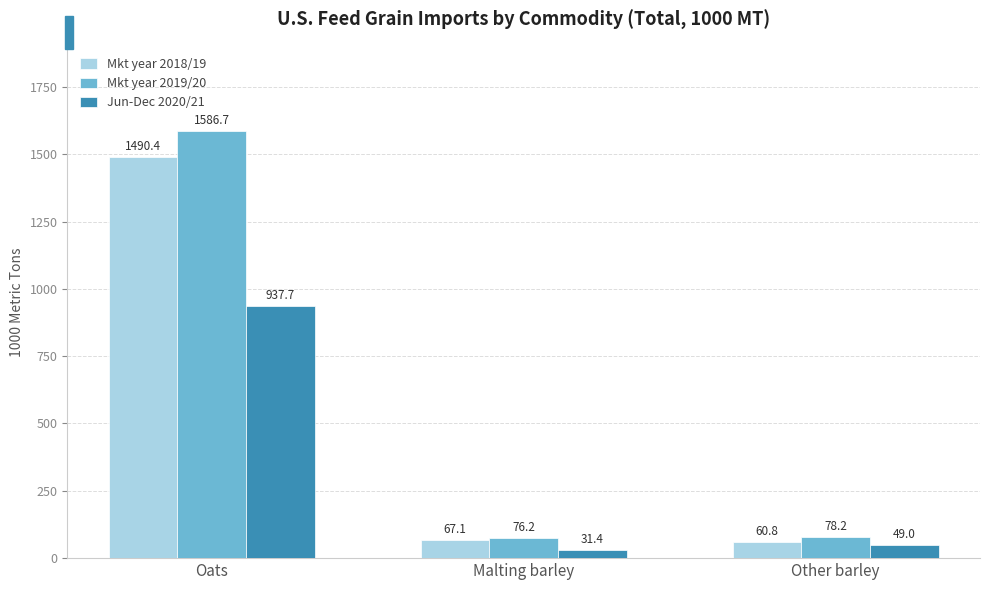

Count the number of data series in this chart.

3